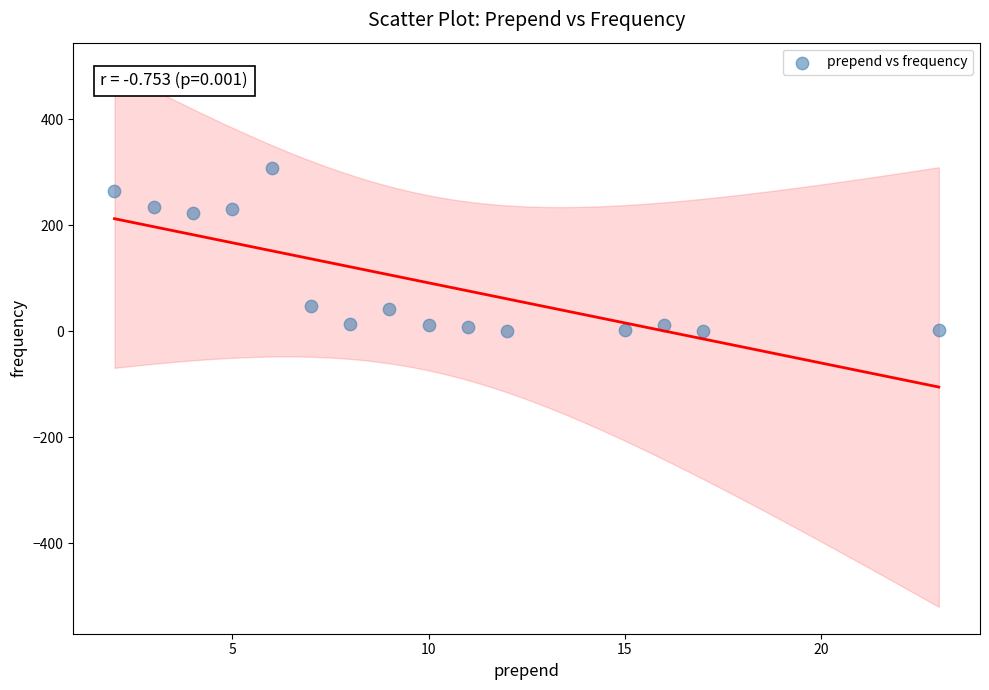

What is the range of X values (max minus min)?

21